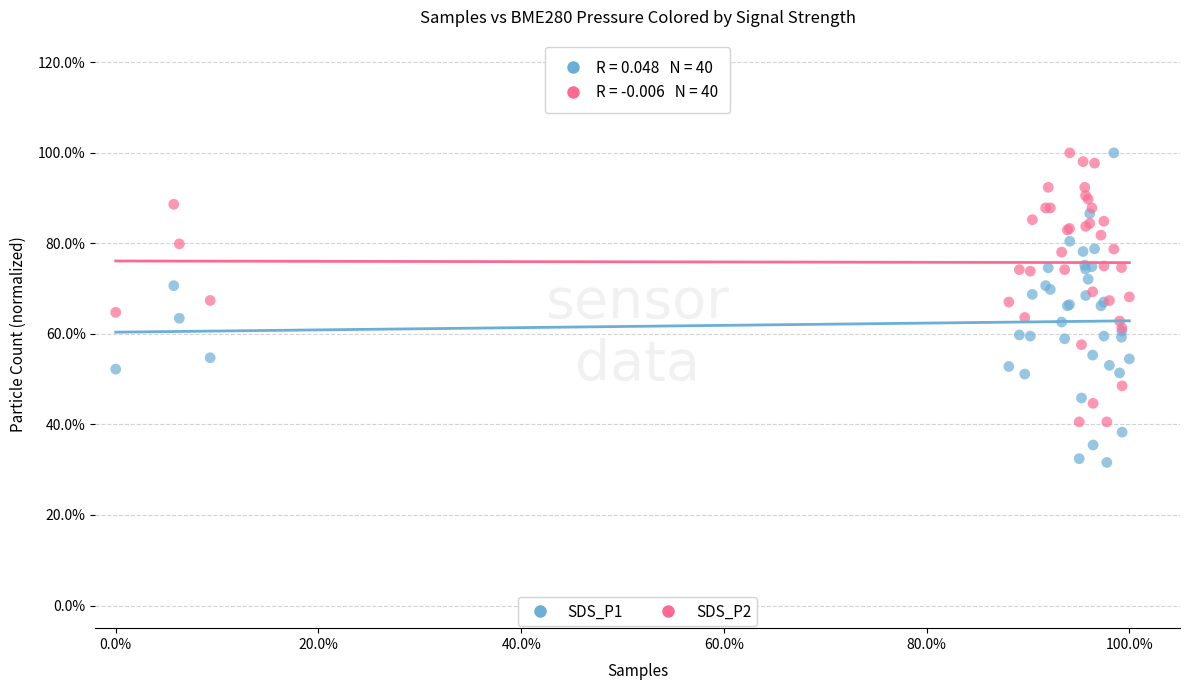

What are all the series names shown in the legend?

SDS_P1, SDS_P2